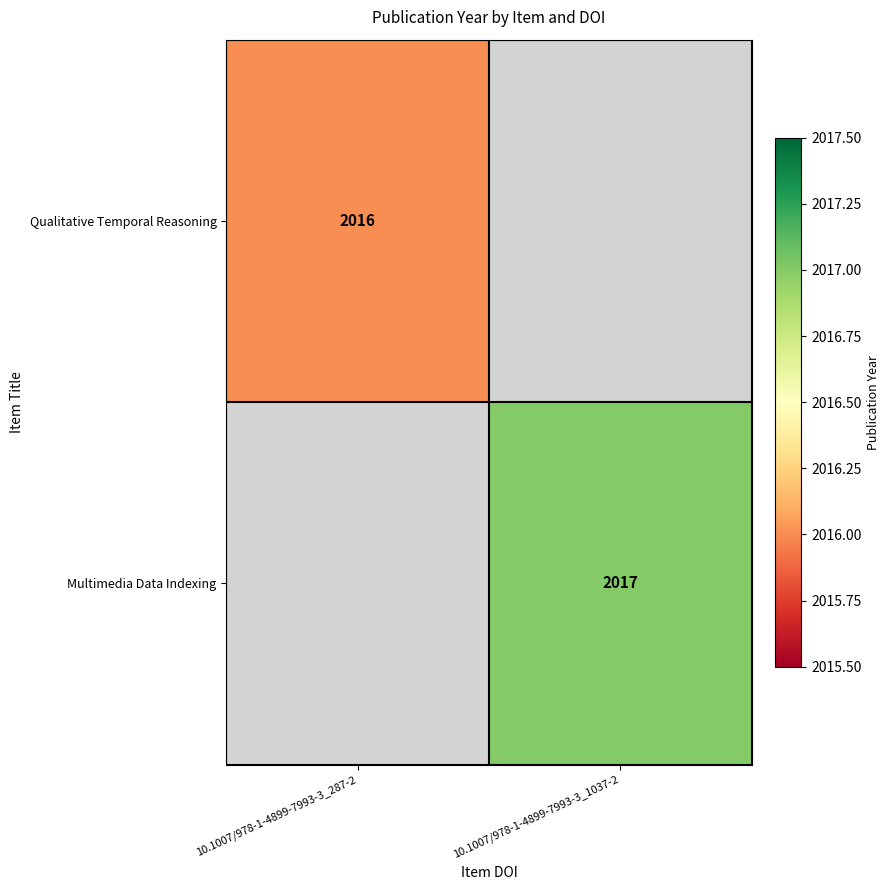

Is the value of Qualitative Temporal Reasoning at 10.1007/978-1-4899-7993-3_287-2 greater than the value of Multimedia Data Indexing at 10.1007/978-1-4899-7993-3_1037-2?

No